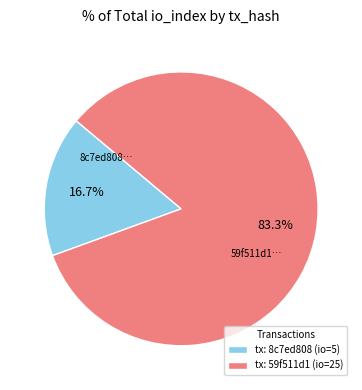

Which slice represents more than half of the pie?

tx: 59f511d1 (io=25)